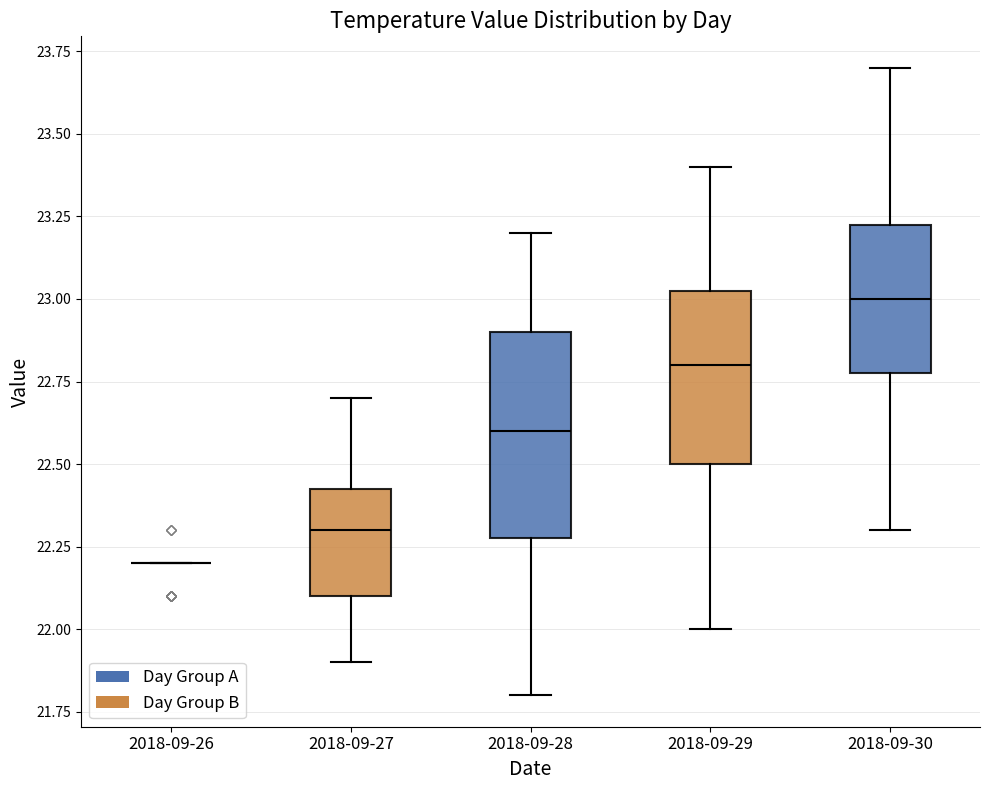

Reading left to right, transcribe this box plot: for each box, give where its median line is, the range the box spans, and where its two whiskers end, as read against the y-axis. The values are not printed on the chart, so give them approximately, as read against the axis.

2018-09-26: box collapsed to a line at 22.20, whiskers 22.20 to 22.20
2018-09-27: median 22.30, box 22.10 to 22.45, whiskers 21.90 to 22.70
2018-09-28: median 22.60, box 22.30 to 22.90, whiskers 21.80 to 23.20
2018-09-29: median 22.80, box 22.50 to 23.05, whiskers 22.00 to 23.40
2018-09-30: median 23.00, box 22.80 to 23.25, whiskers 22.30 to 23.70